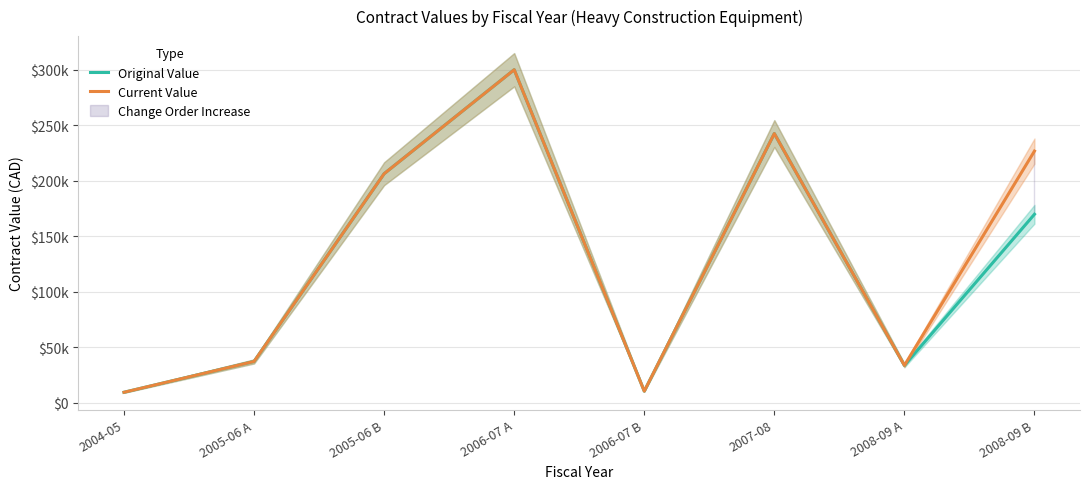

What is the smallest value displayed?

9265.0